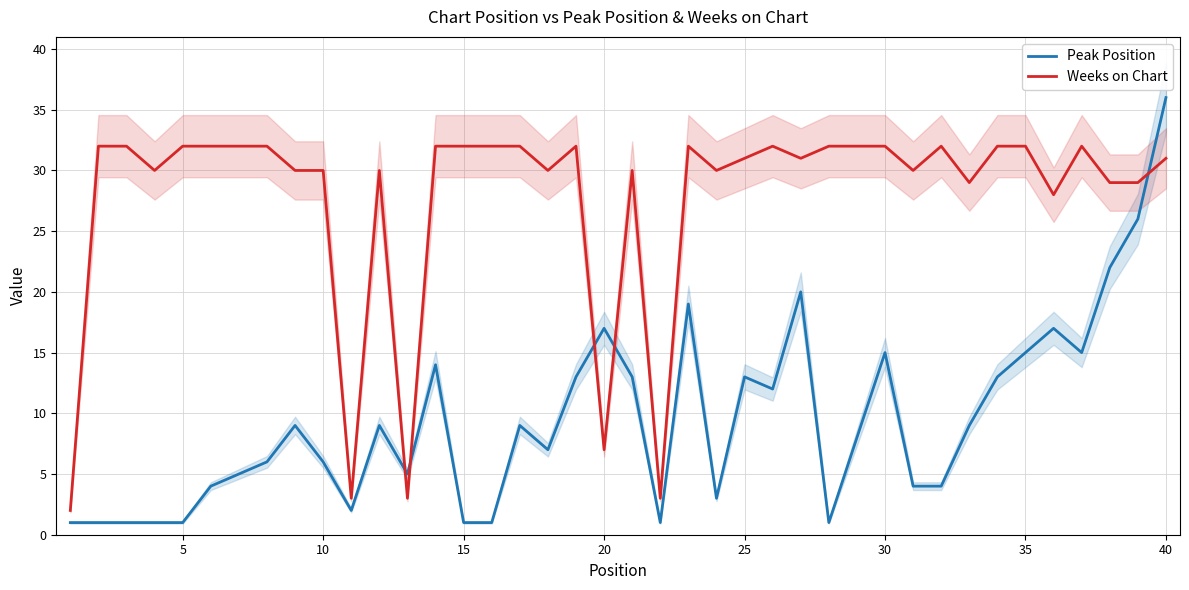

What value does the Weeks on Chart series have at 30?

32